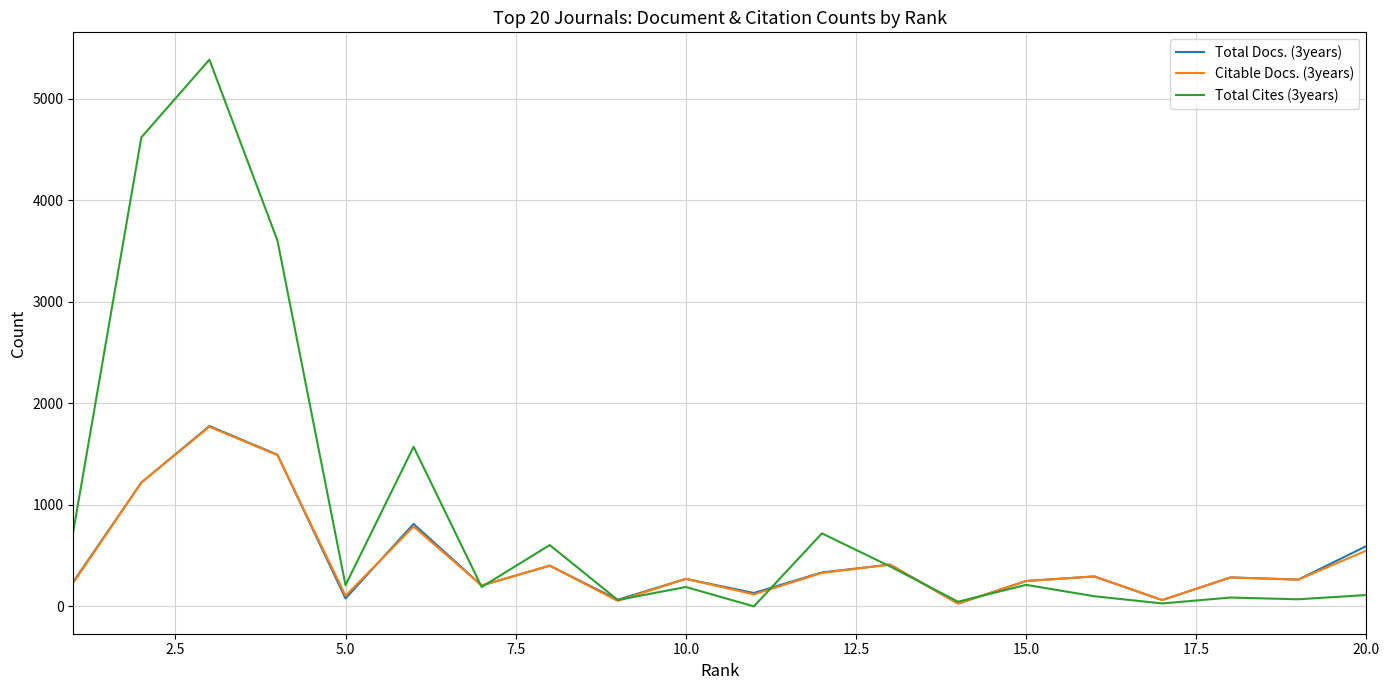

Count the number of data series in this chart.

3